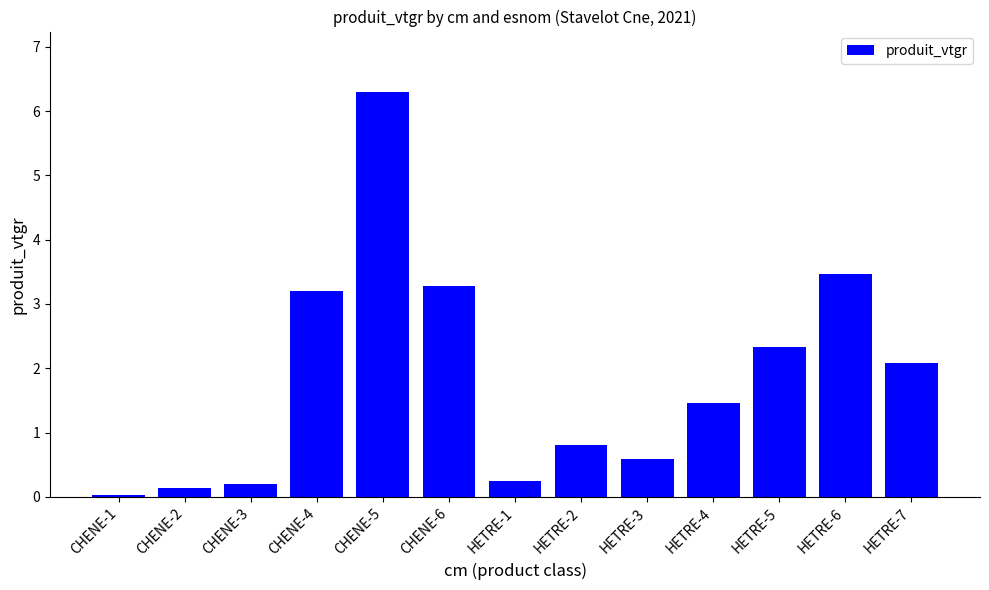

What is the label of the 13th bar from the right?

CHENE-1